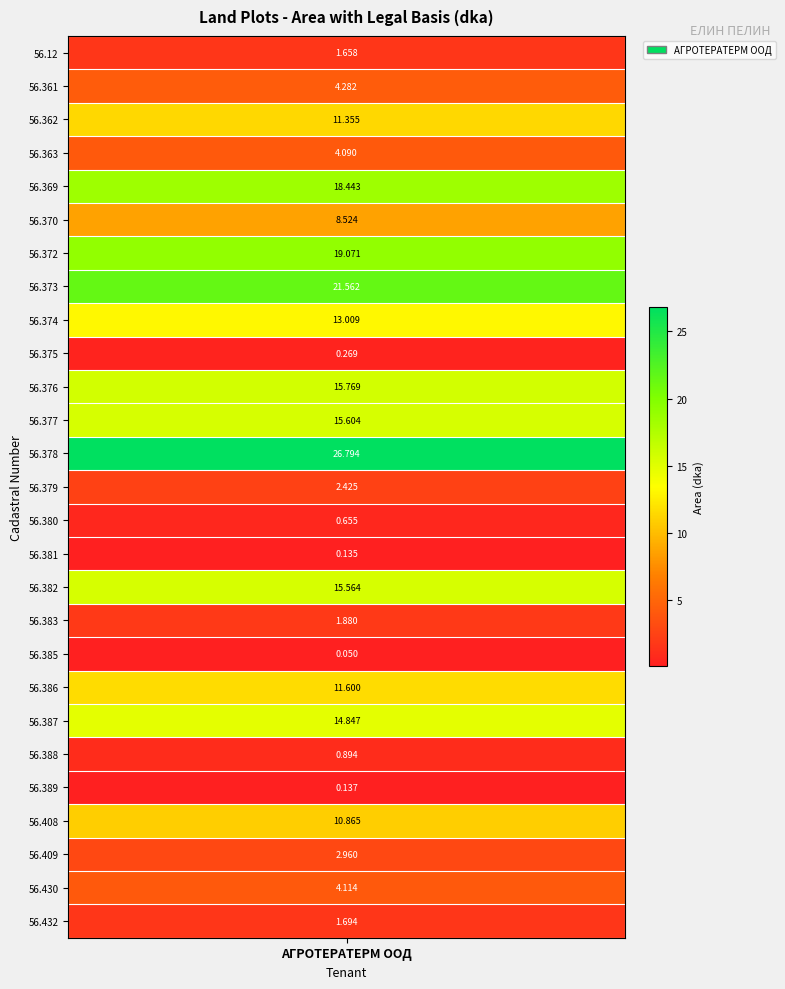

What value does the data have at 11?

15.6